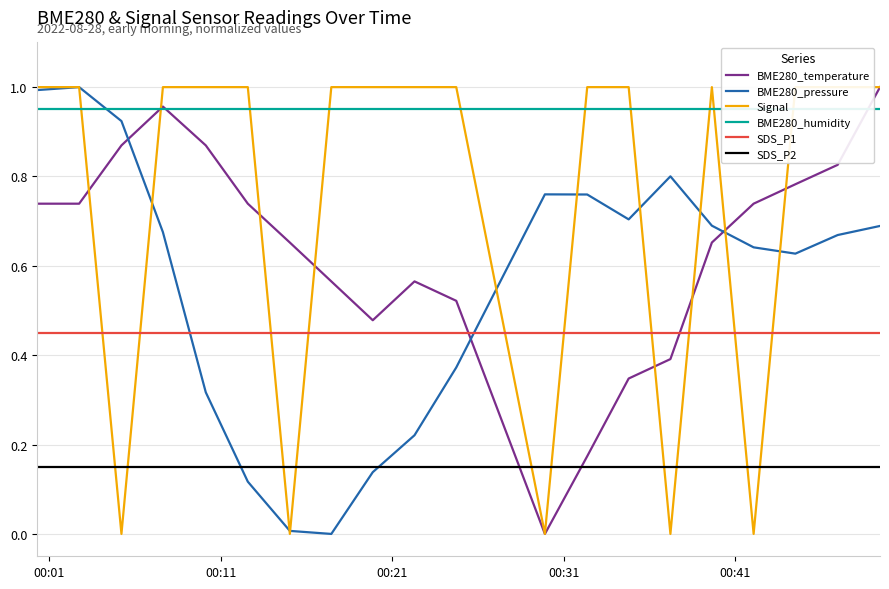

How many intersections are there between BME280_pressure and BME280_temperature?

3